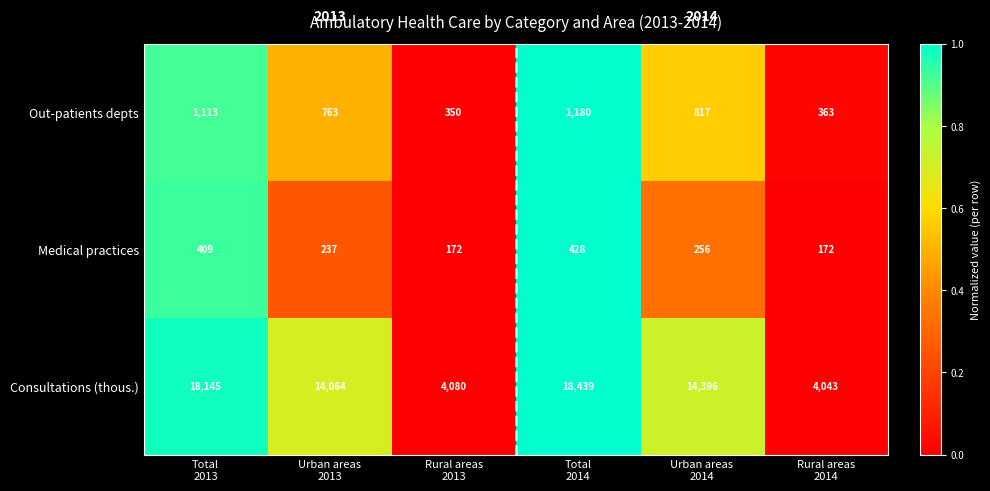

Rank the series by their maximum value, from highest to lowest.

Consultations (thous.), Out-patients depts, Medical practices